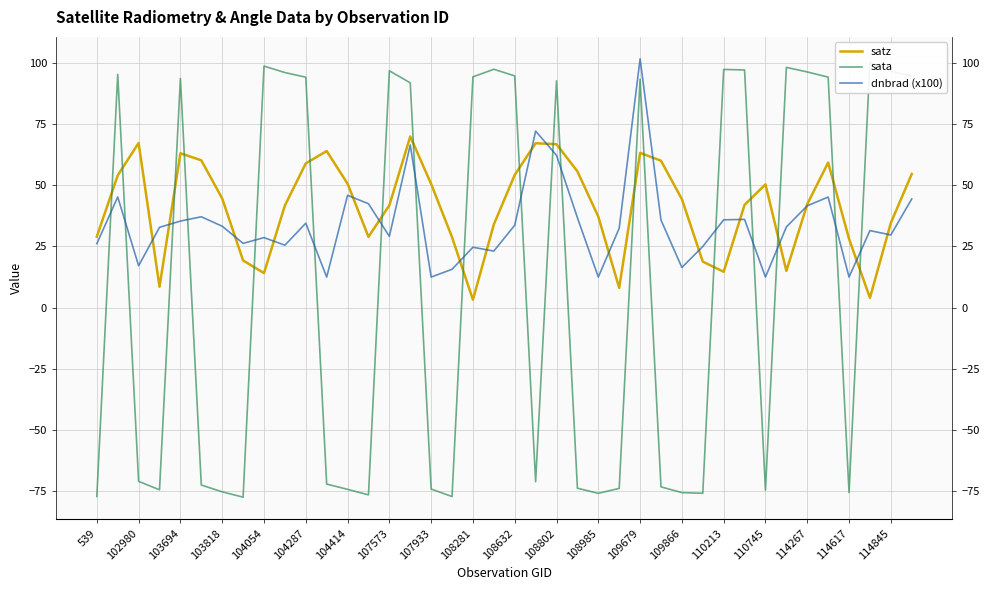

Which series has the largest range (max minus min)?

sata